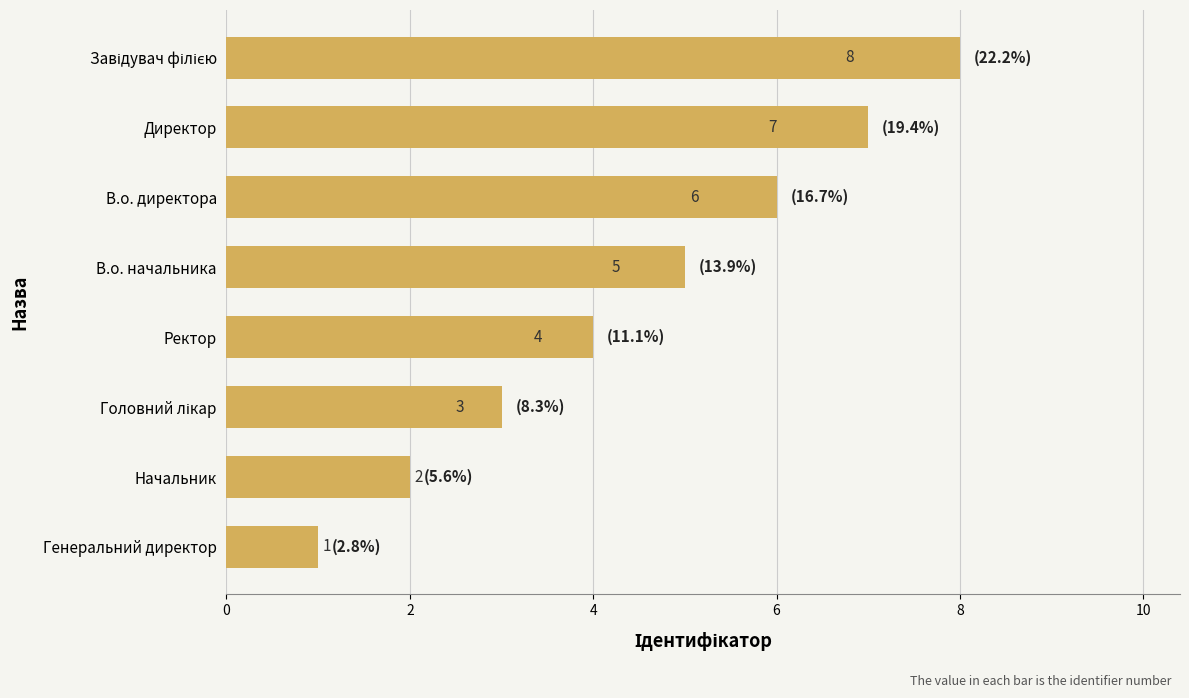

Between Ректор and В.о. директора, which is larger?

В.о. директора